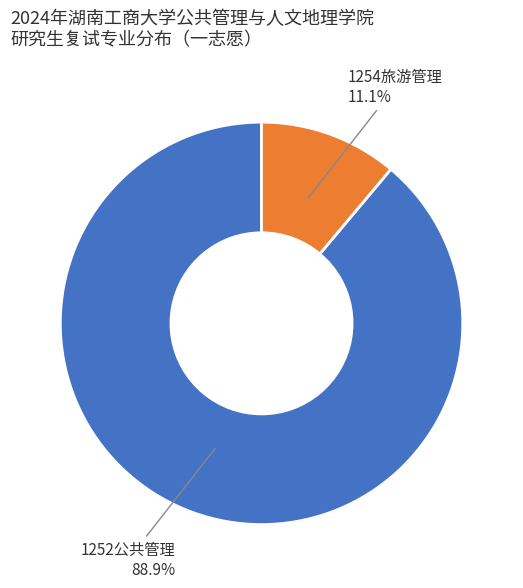

To the nearest percent, what percentage of the pie is 1252公共管理?

89%